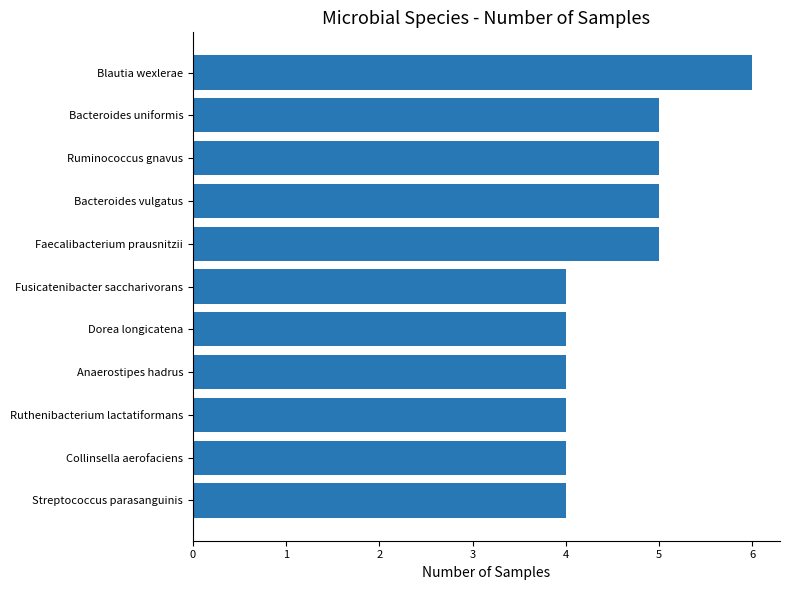

How many data points does each series have?

11